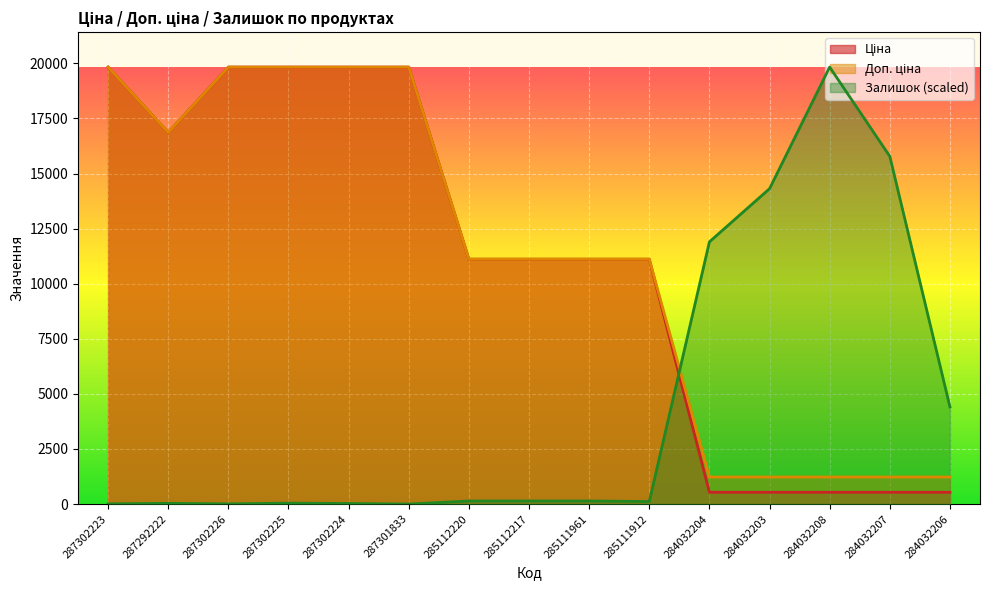

What are all the series names shown in the legend?

Ціна, Доп. ціна, Залишок